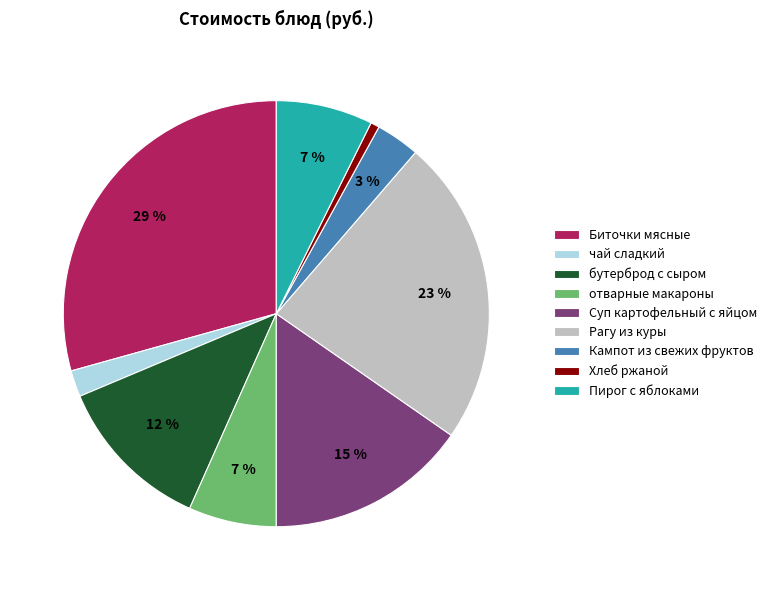

Does Пирог с яблоками represent more than half of the total?

No